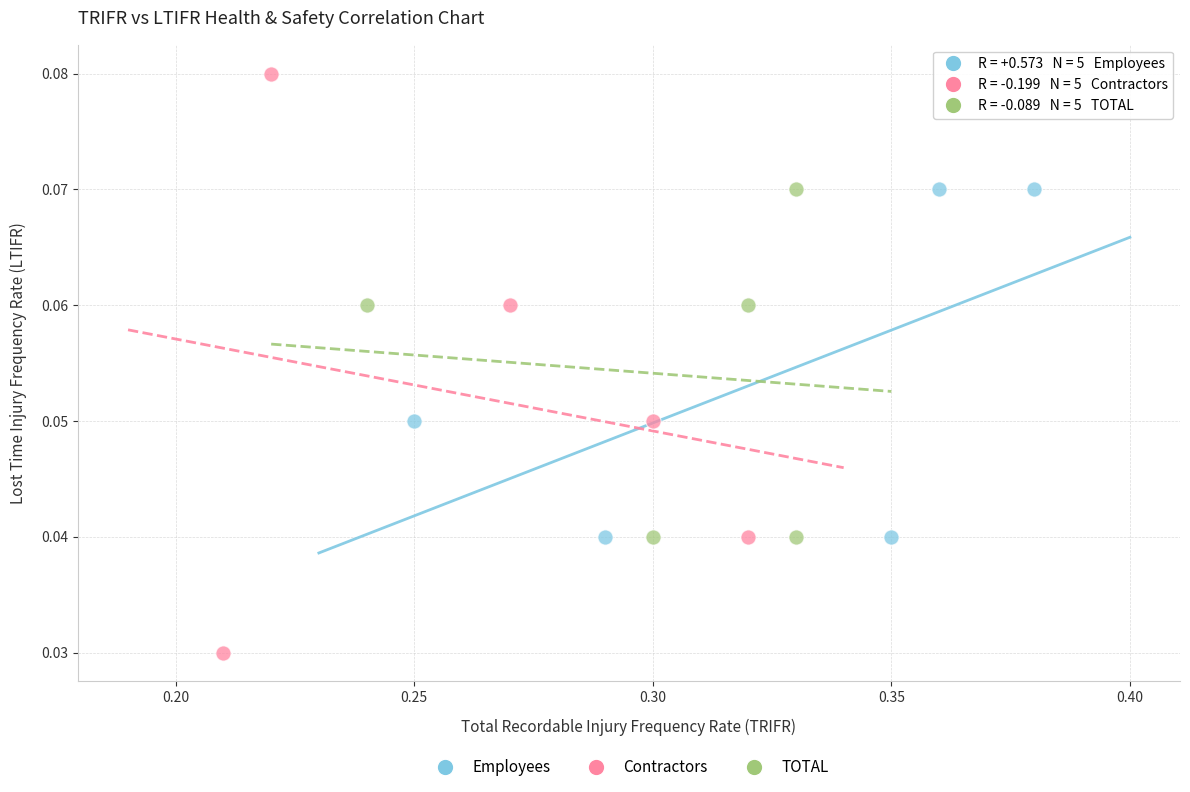

Which series contains the lowest Y value?

Contractors